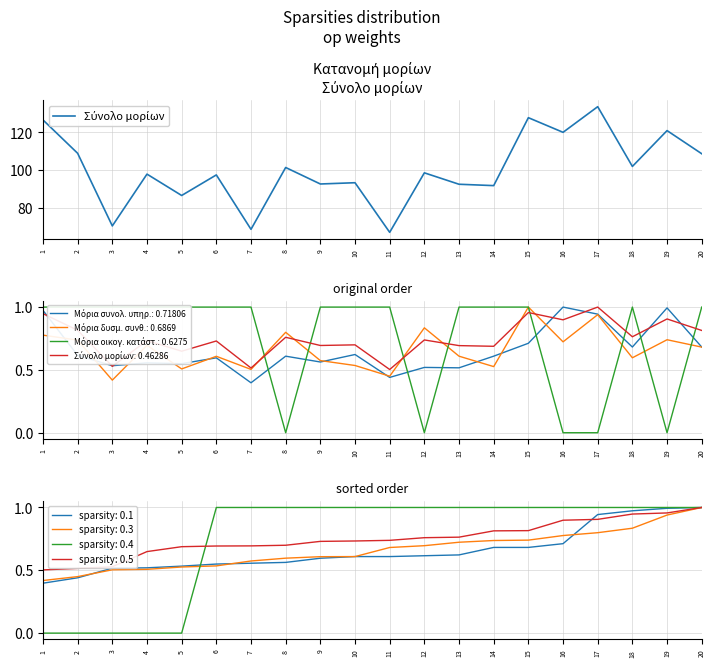

Reading left to right, transcribe all the data shown in this chart.

1=126.6	2=109.0	3=70.6	4=98.0	5=86.7	6=97.5	7=68.8	8=101.5	9=92.8	10=93.4	11=67.2	12=98.7	13=92.6	14=91.9	15=127.8	16=120.0	17=133.6	18=102.0	19=121.0	20=108.7